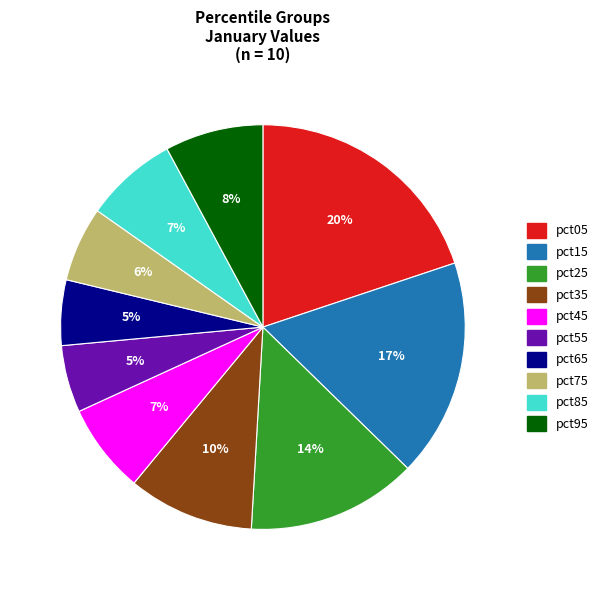

To the nearest percent, what is the combined percentage of pct25 and pct65?

19%